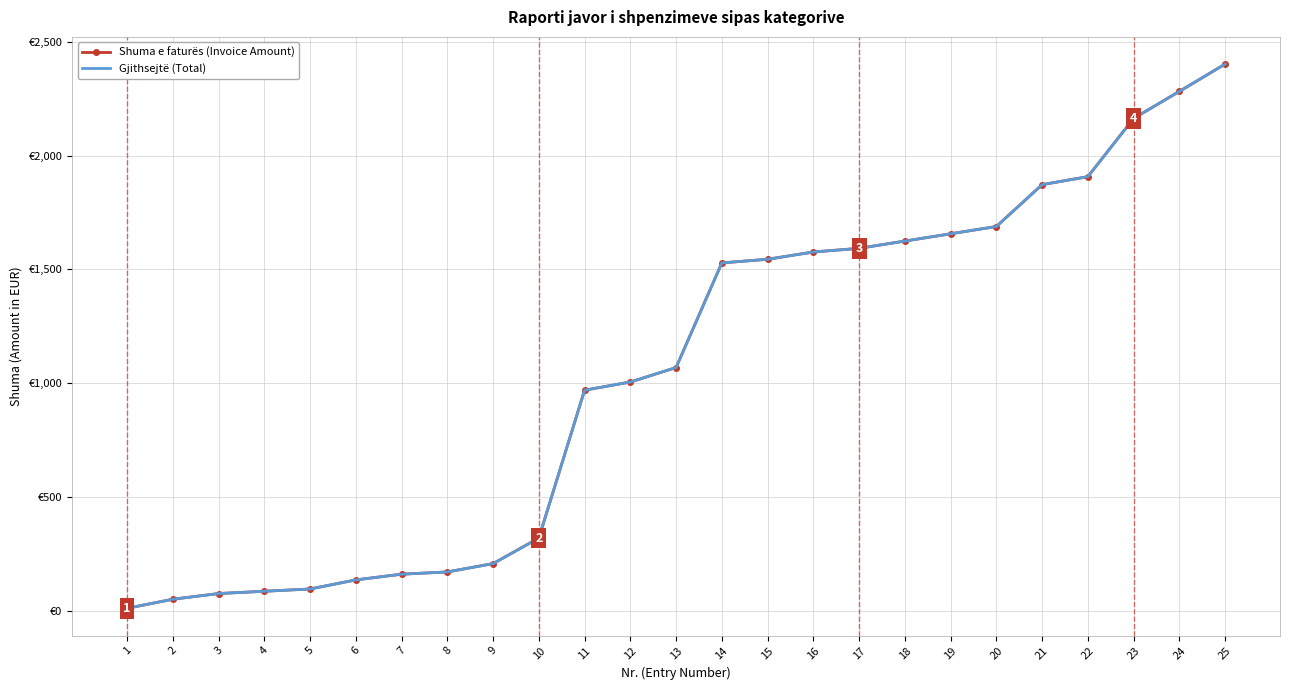

Which series changed the most between 4 and 21?

Shuma e faturës (Invoice Amount)